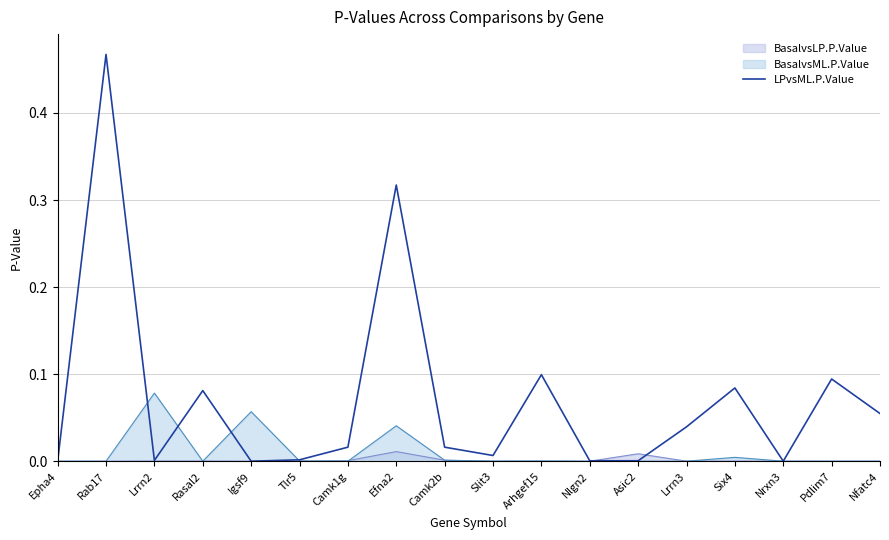

List the labels in order of value, smallest first.

Igsf9, Nrxn3, Epha4, Nlgn2, Asic2, Lrrn2, Tlr5, Slit3, Camk1g, Camk2b, Lrrn3, Nfatc4, Rasal2, Six4, Pdlim7, Arhgef15, Efna2, Rab17